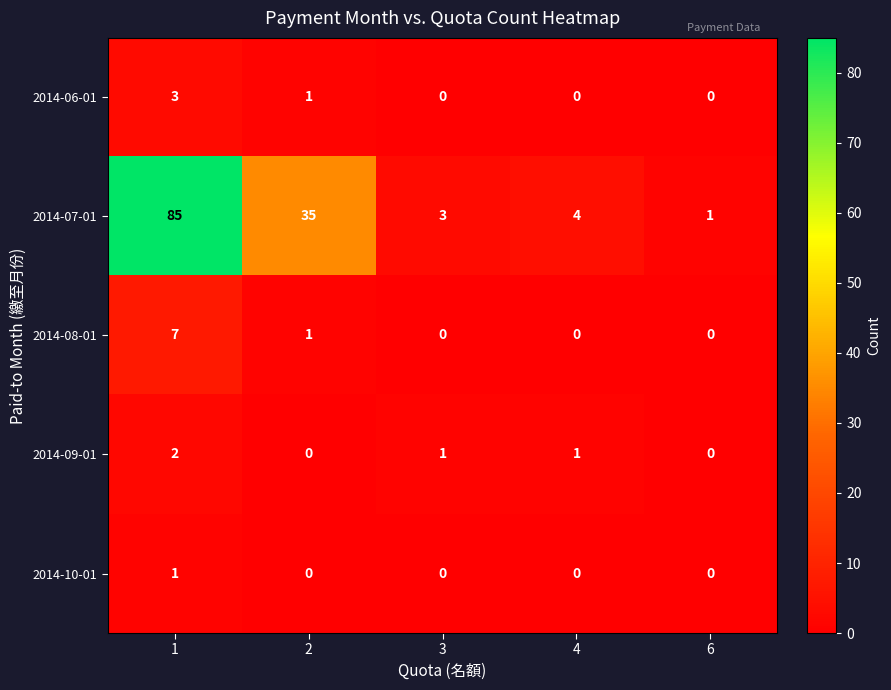

What value does the 2014-07-01 series have at 2, to the nearest 10?

40